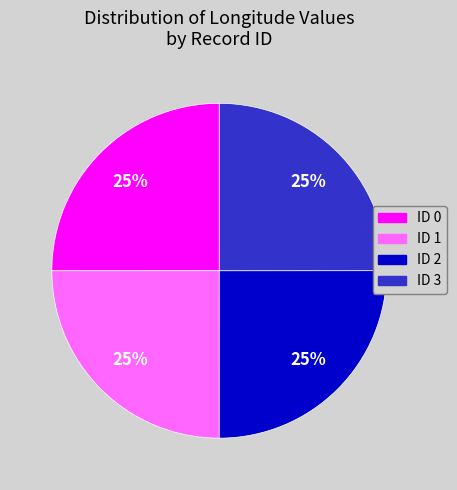

Is it true that ID 1 is 15% of the pie?

False